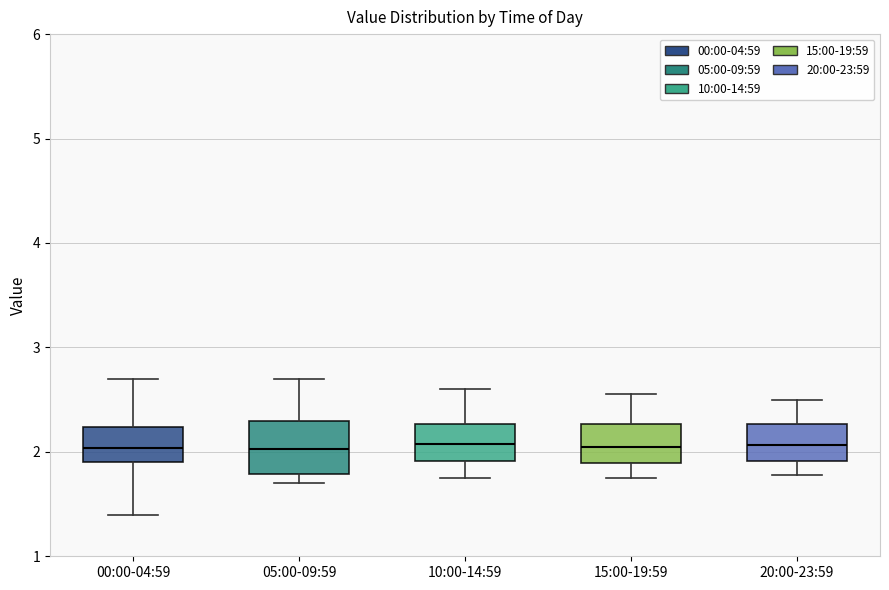

Reading left to right, transcribe this box plot: for each box, give where its median line is, the range the box spans, and where its two whiskers end, as read against the y-axis. The values are not printed on the chart, so give them approximately, as read against the axis.

00:00-04:59: median 2.0, box 1.9 to 2.2, whiskers 1.4 to 2.7
05:00-09:59: median 2.0, box 1.8 to 2.3, whiskers 1.7 to 2.7
10:00-14:59: median 2.1, box 1.9 to 2.3, whiskers 1.8 to 2.6
15:00-19:59: median 2.1, box 1.9 to 2.3, whiskers 1.8 to 2.6
20:00-23:59: median 2.1, box 1.9 to 2.3, whiskers 1.8 to 2.5